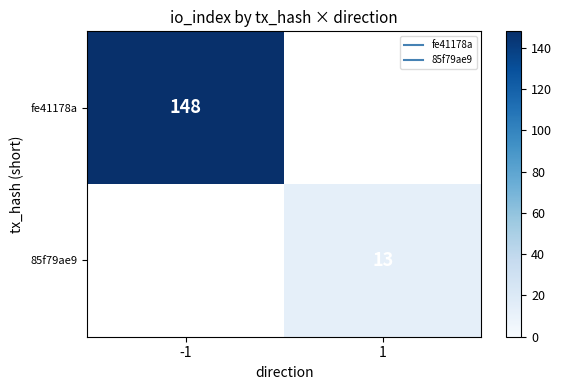

At which label does 85f79ae9 reach its minimum?

-1